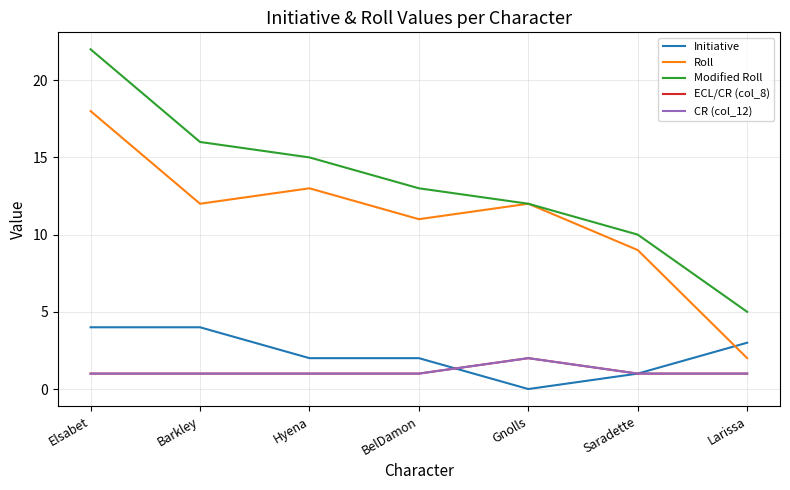

What is the label of the 3rd point from the right?

Gnolls